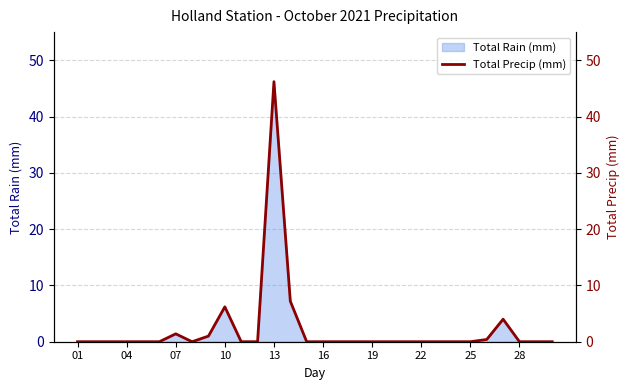

What is the highest value of the Total Rain (mm) series?

46.2